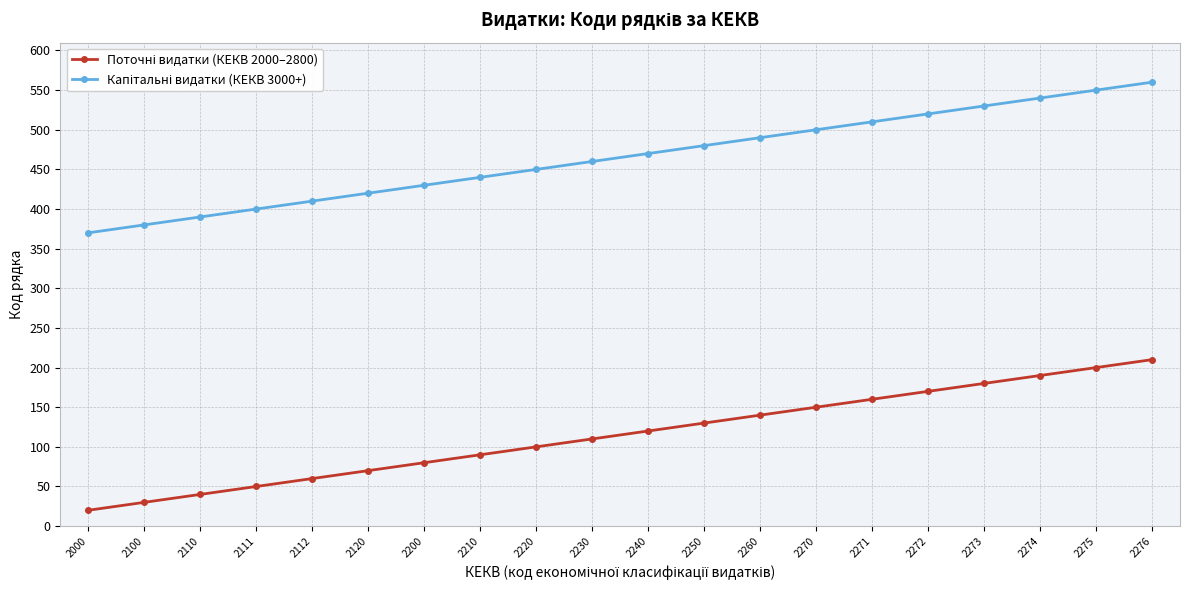

What is the maximum value shown in the chart?

560